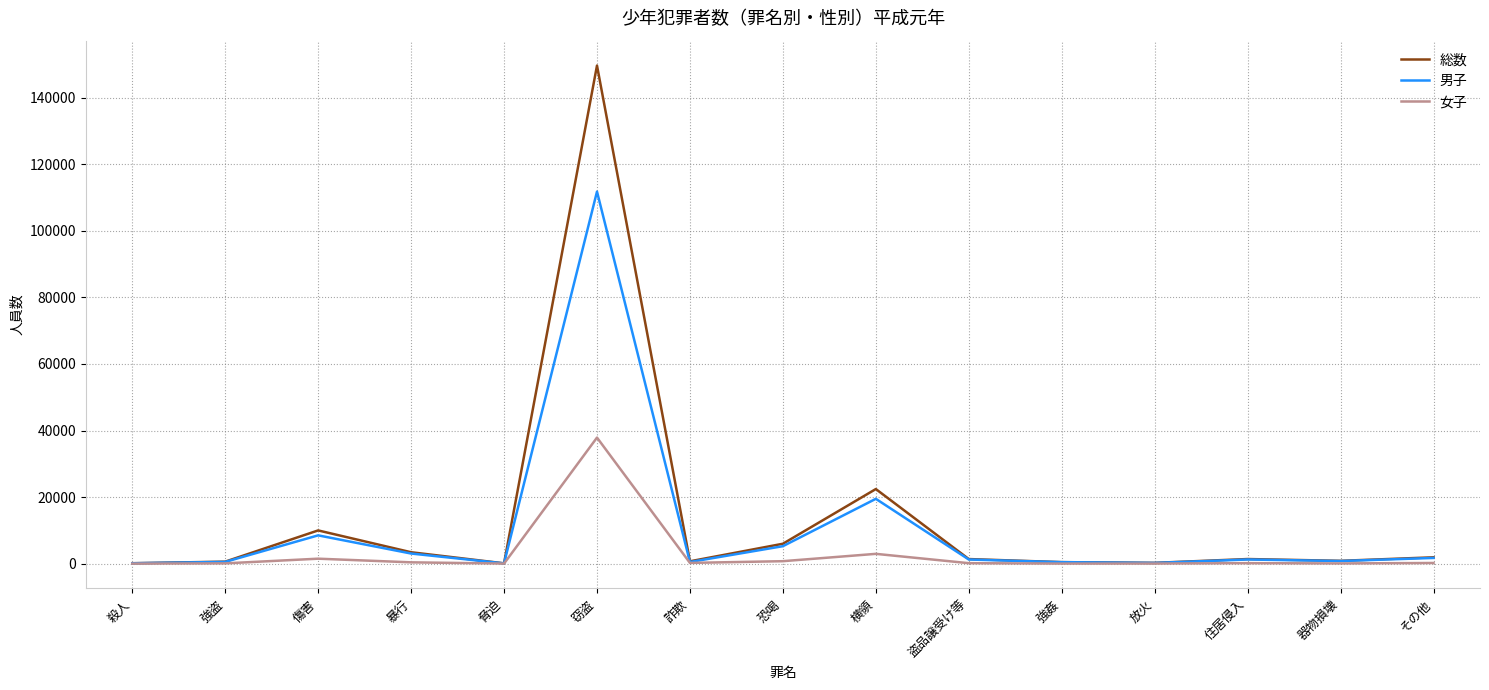

Which series has the widest spread of values?

総数